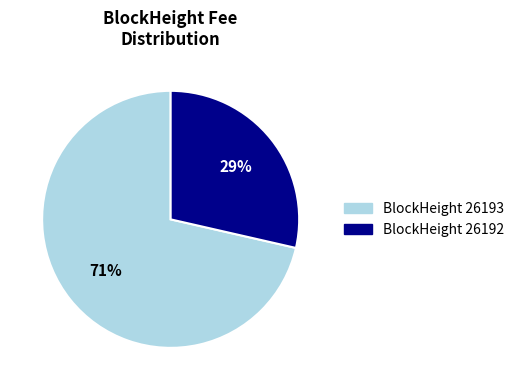

What is the ratio of the value at BlockHeight 26192 to the value at BlockHeight 26193?

0.4